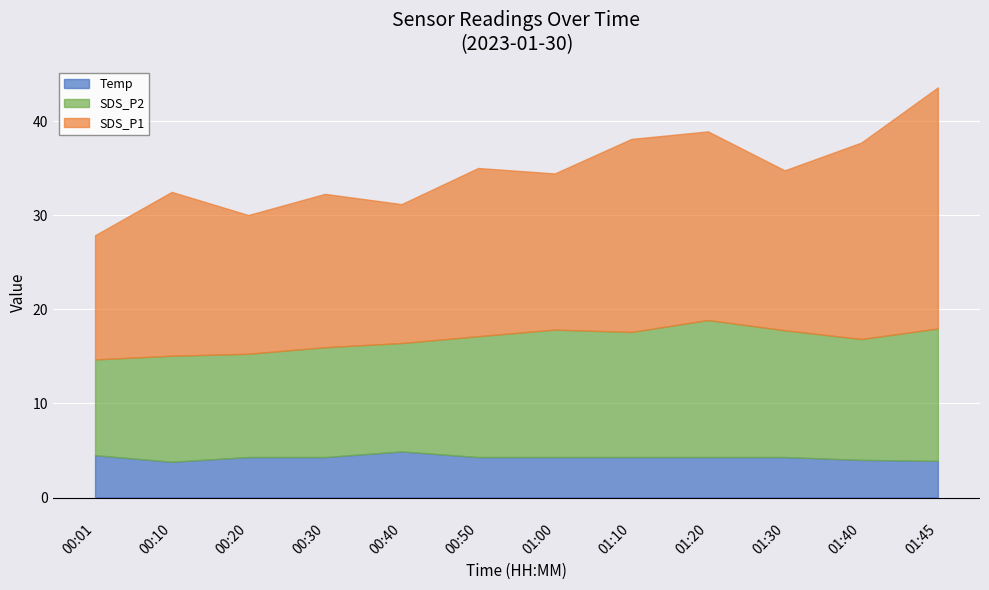

Between 00:01 and 01:00, which is larger?

00:01